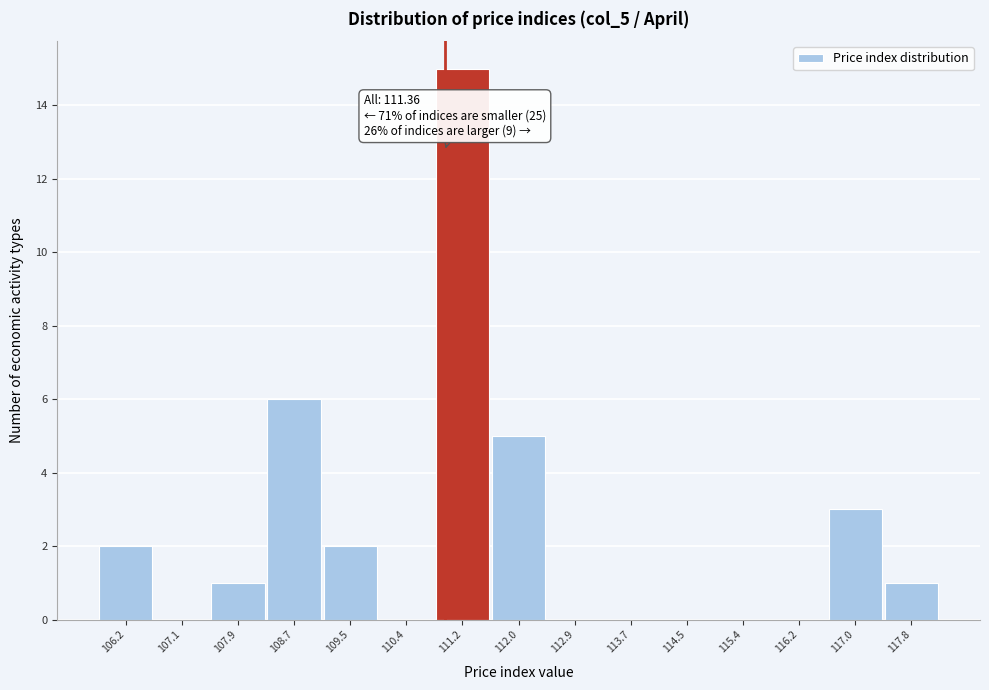

Reading left to right, list all the values displayed in this chart.

106.2=2	107.1=0	107.9=1	108.7=6	109.5=2	110.4=0	111.2=15	112.0=5	112.9=0	113.7=0	114.5=0	115.4=0	116.2=0	117.0=3	117.8=1